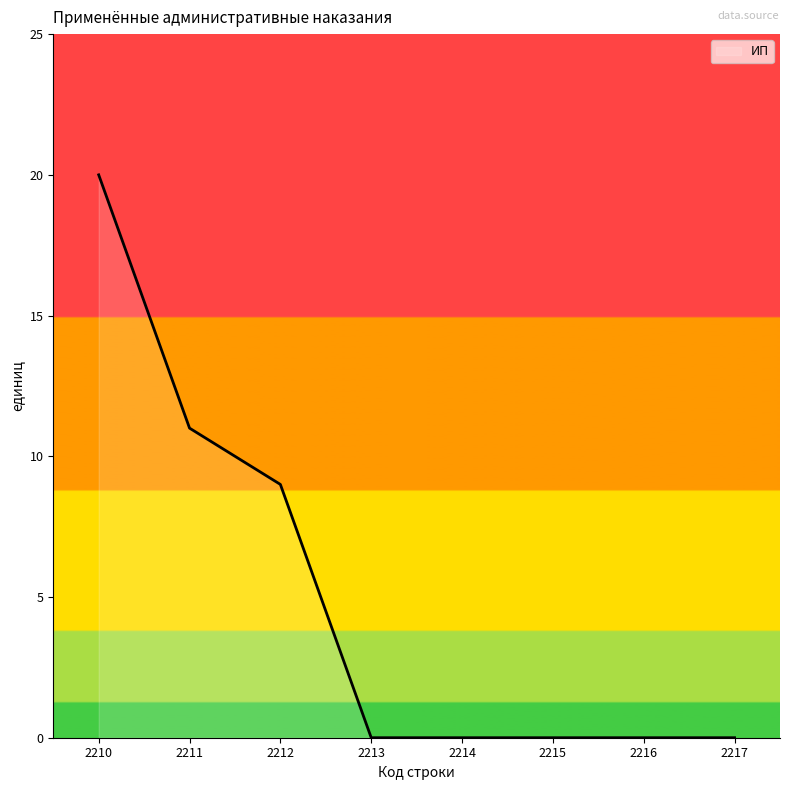

Which label corresponds to the largest value in the chart?

2210